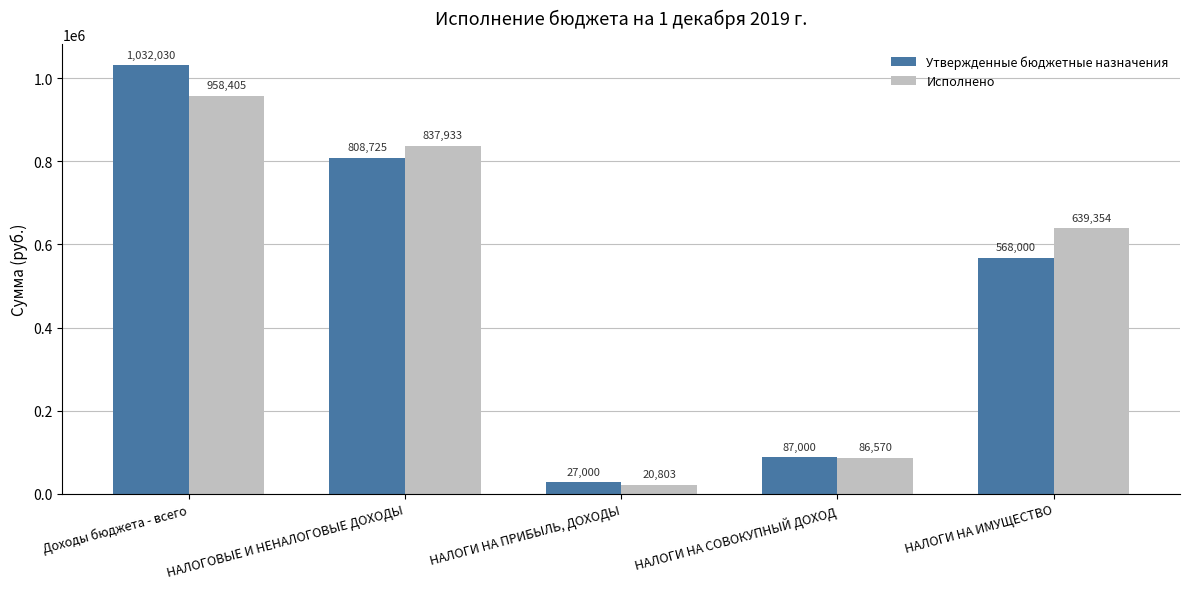

Which series changed the most between НАЛОГИ НА ПРИБЫЛЬ, ДОХОДЫ and НАЛОГИ НА СОВОКУПНЫЙ ДОХОД?

Исполнено